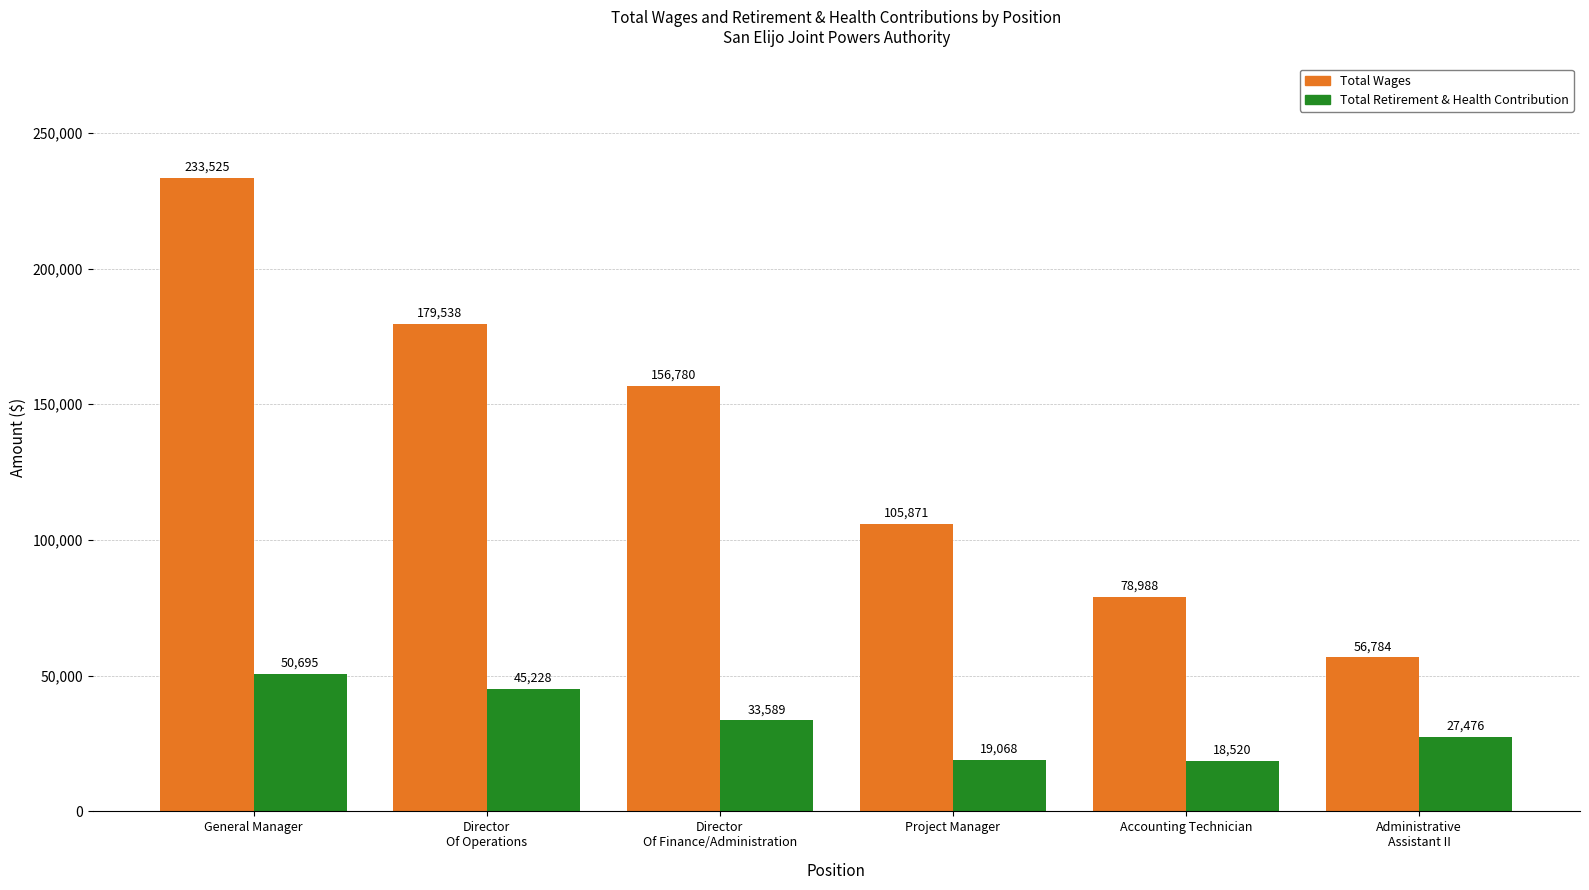

True or false: Total Wages has a value of 88995 at Director
Of Finance/Administration.

False